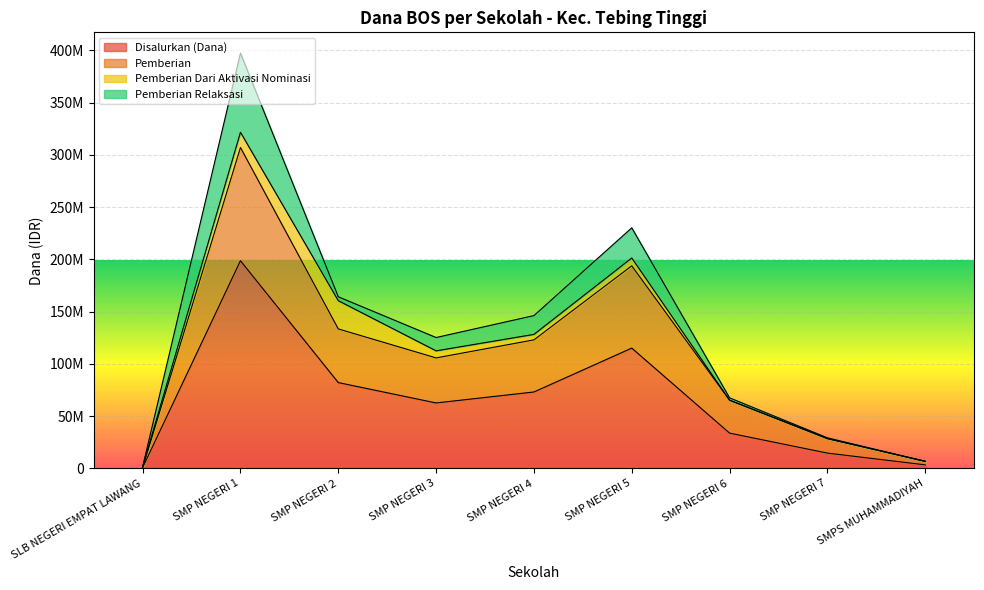

What is the difference between the Siswa Disalurkan values at SMP NEGERI 6 and SMP NEGERI 7?

38250000